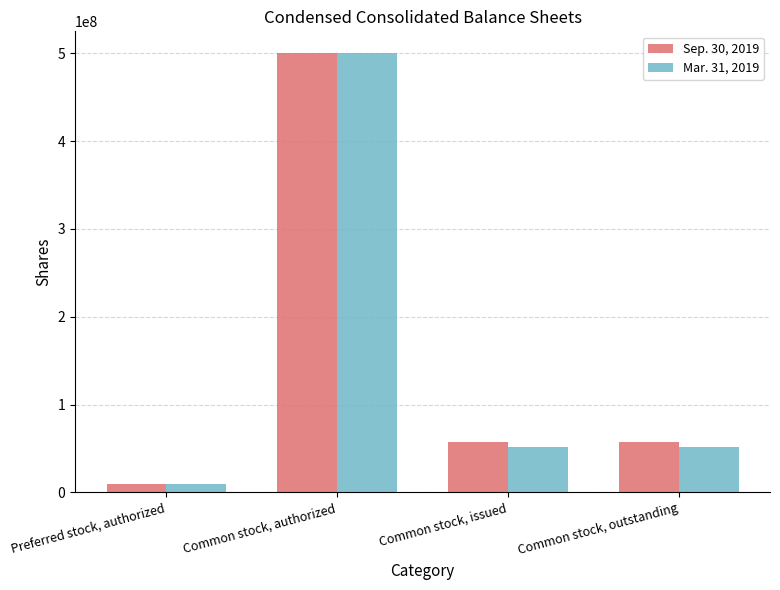

What is the maximum value for Mar. 31, 2019?

500000000